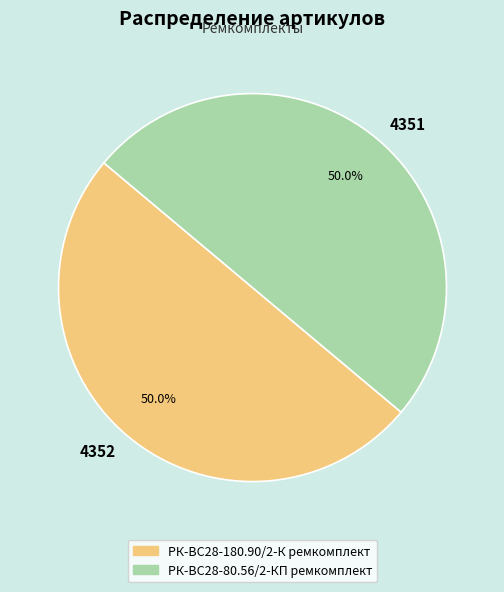

What is the ratio of the value at РК-ВС28-80.56/2-КП ремкомплект to the value at РК-ВС28-180.90/2-К ремкомплект?

1.0